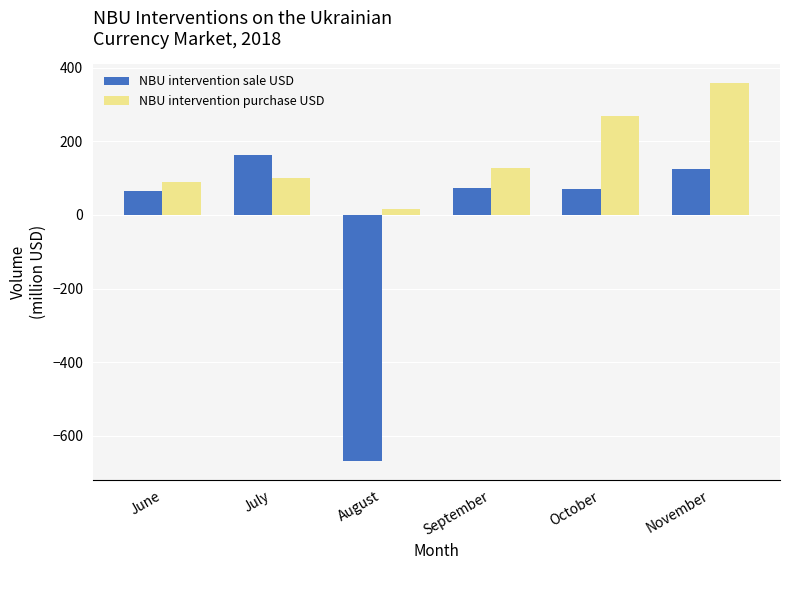

What is the average value of the NBU intervention purchase USD series?

159.8